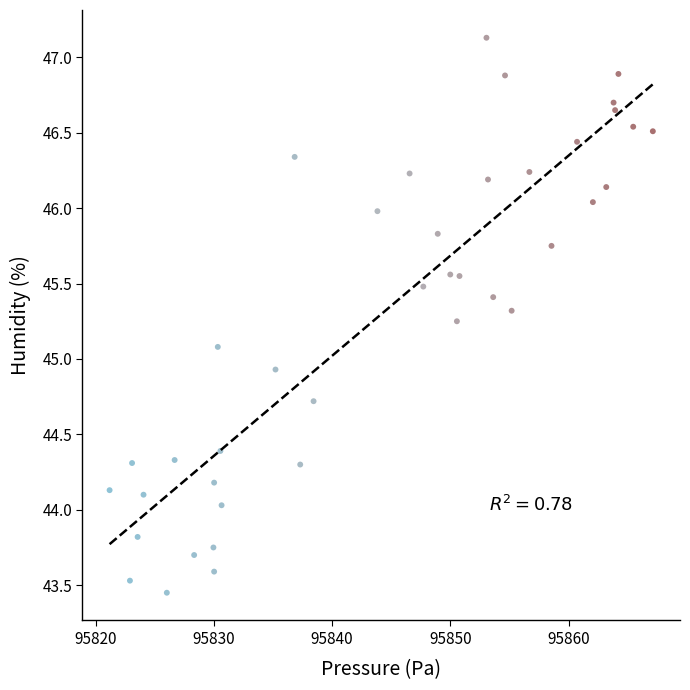

What is the range of X values (max minus min)?

45.9